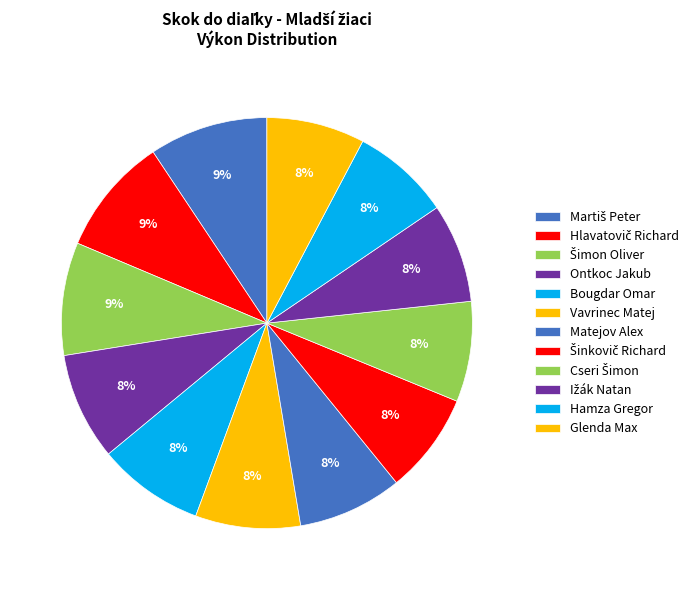

How many slices are in this pie chart?

12